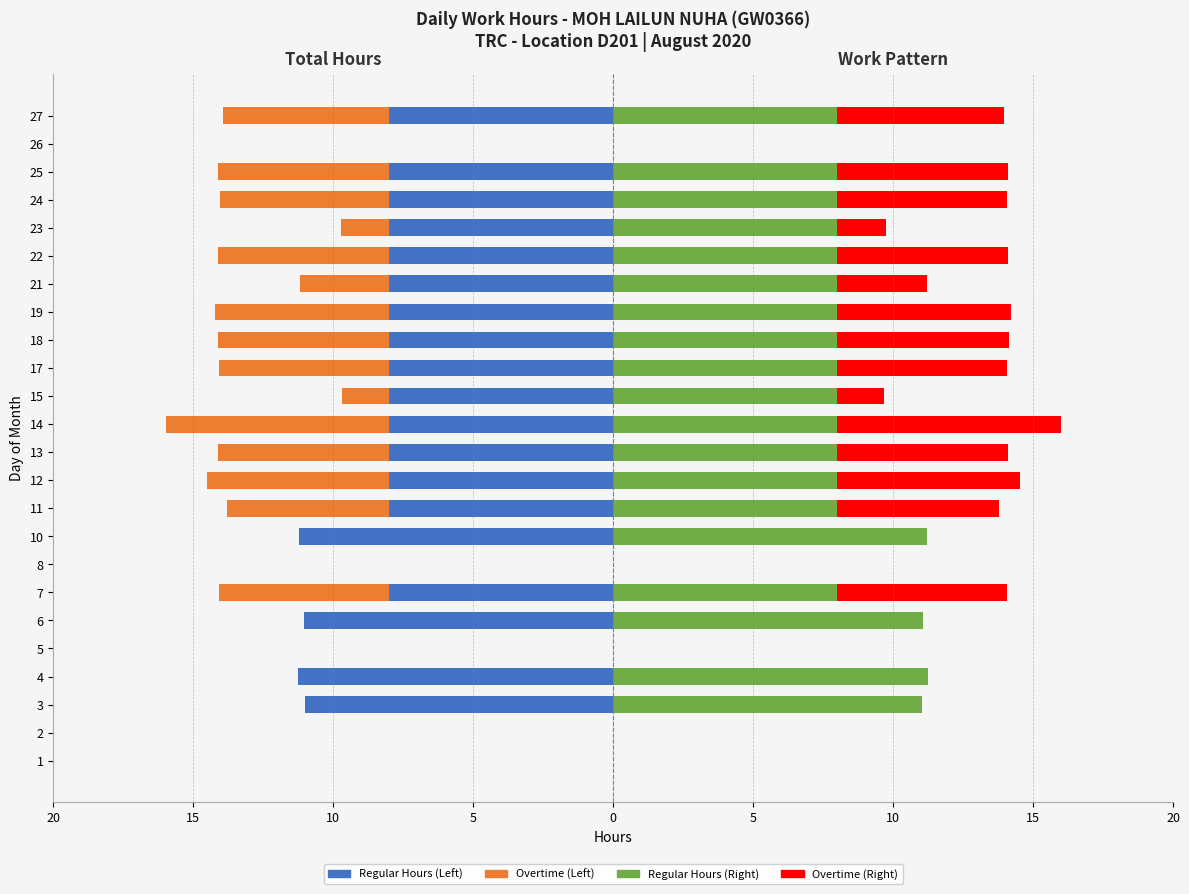

The value of Overtime Hours (Work Days) at 5 is 5.3. True or false?

False